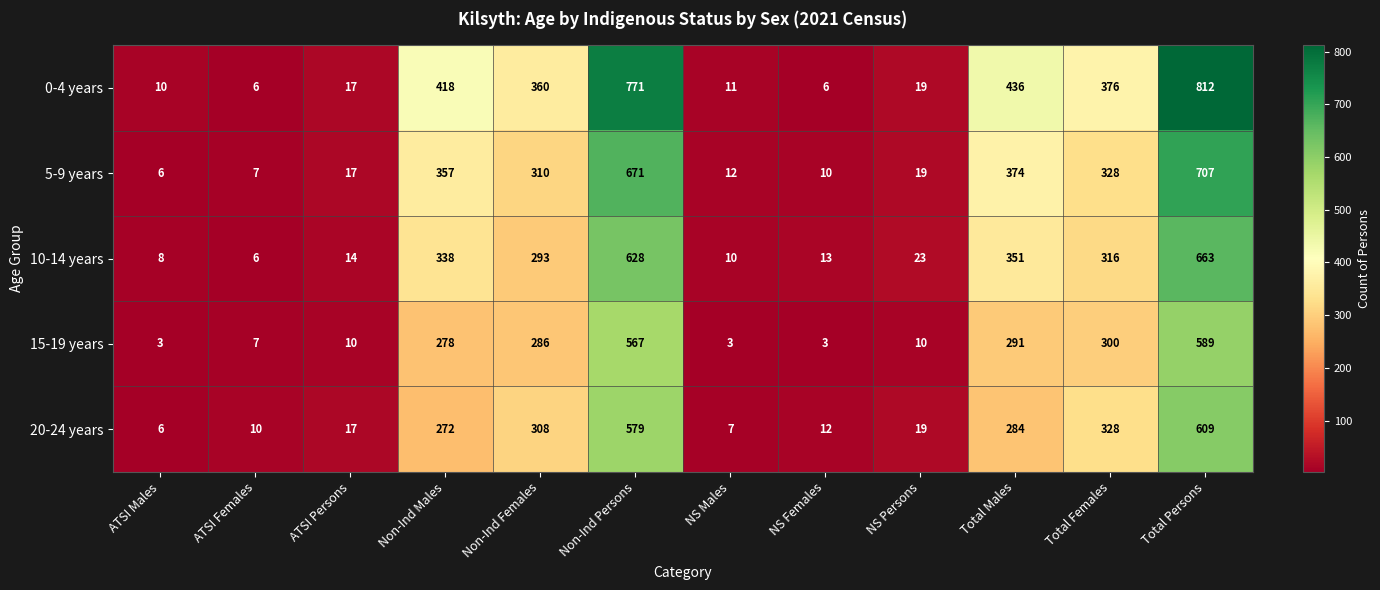

At how many categories does at least one series exceed 448?

2